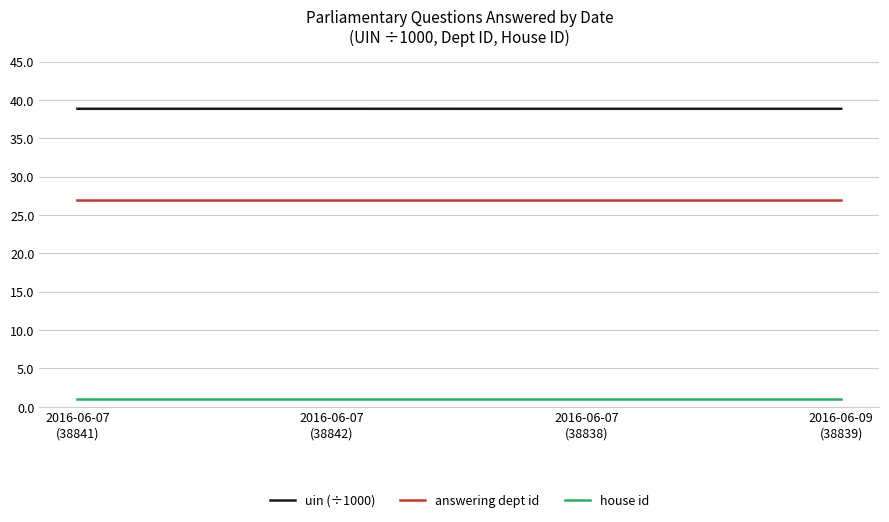

List the series in order of their overall mean, highest first.

uin (÷1000), answering dept id, house id